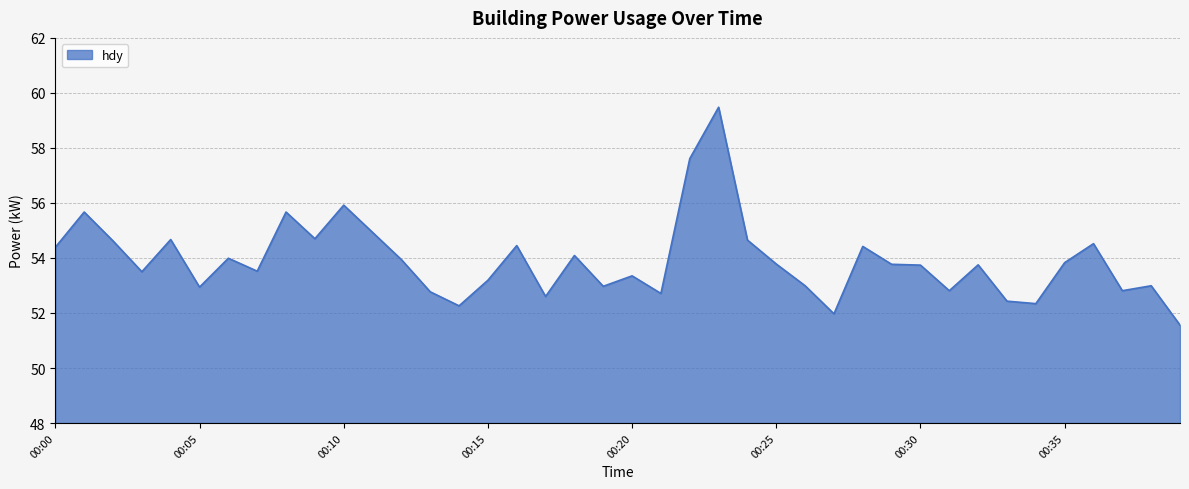

What is the difference between the maximum and minimum values?

7.9